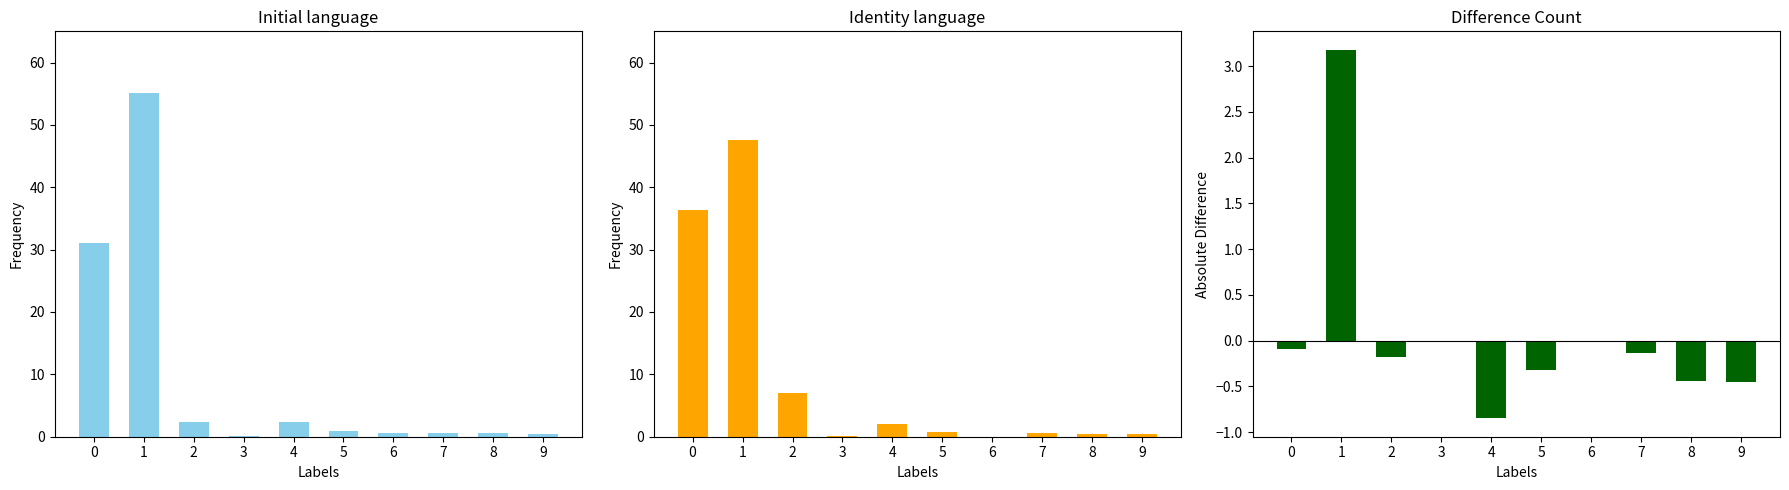

What is the approximate value of Identity language at 5?

0.7